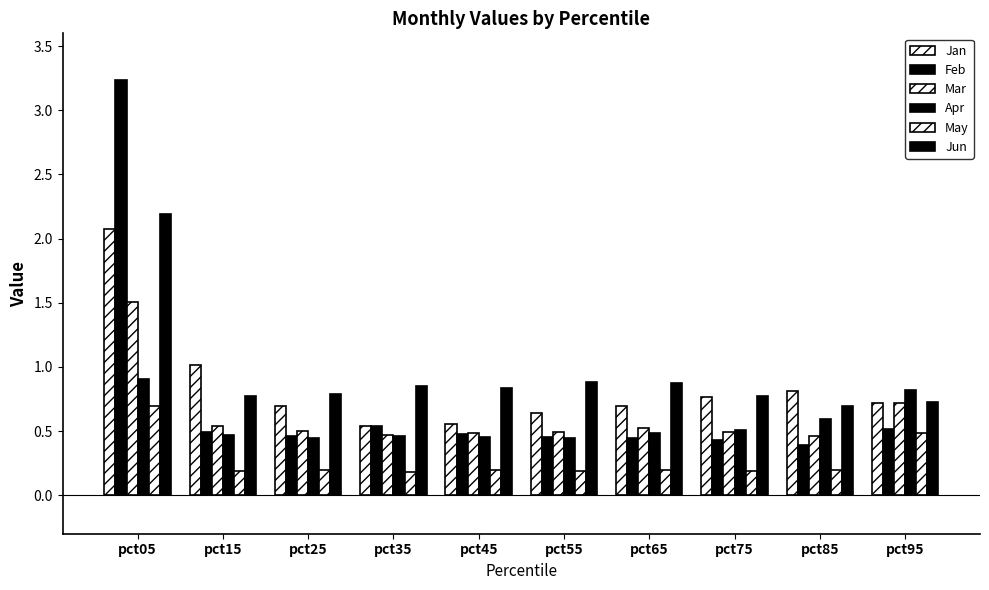

Which category has the highest value across all series?

pct05